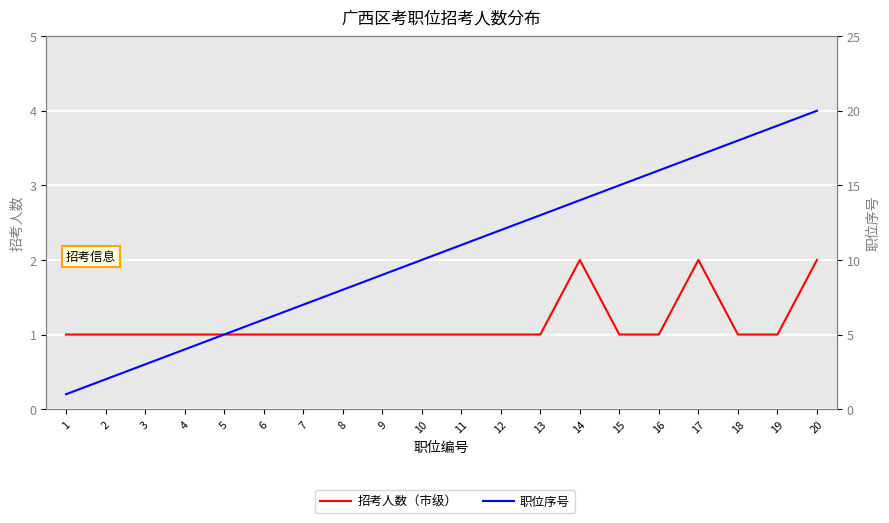

What are all the series names shown in the legend?

招考人数（市级）, 职位序号